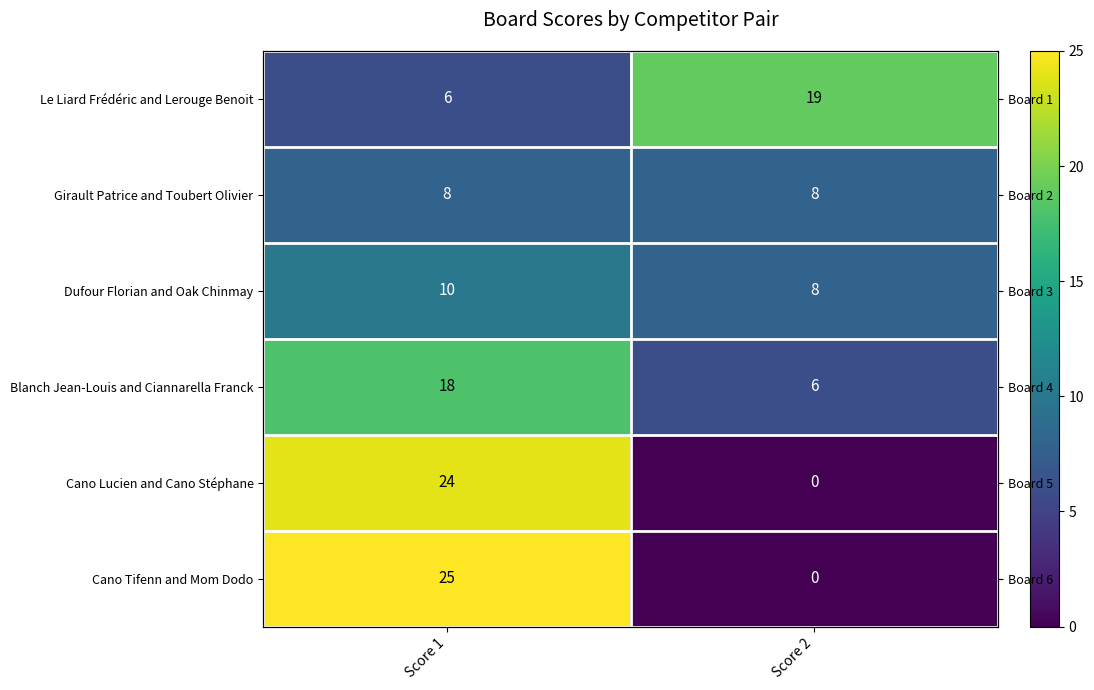

True or false: Girault Patrice and Toubert Olivier has a value of 8 at Score 2.

True